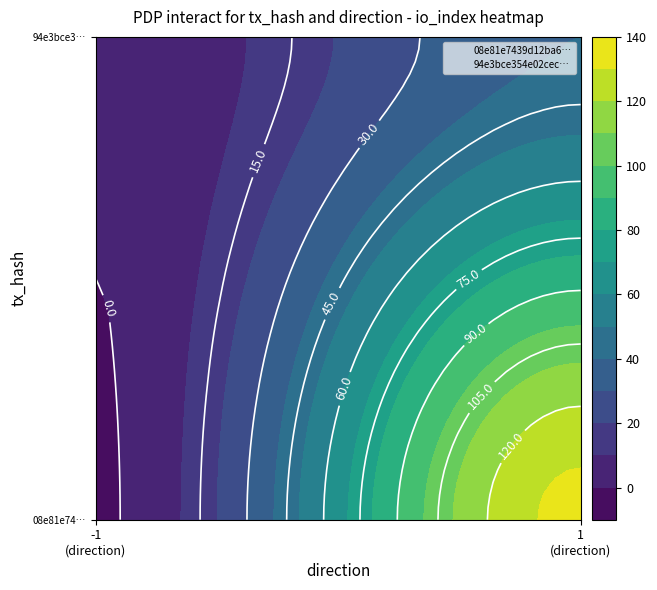

True or false: 94e3bce354e02cec… has a value of 1 at -1
(direction).

True